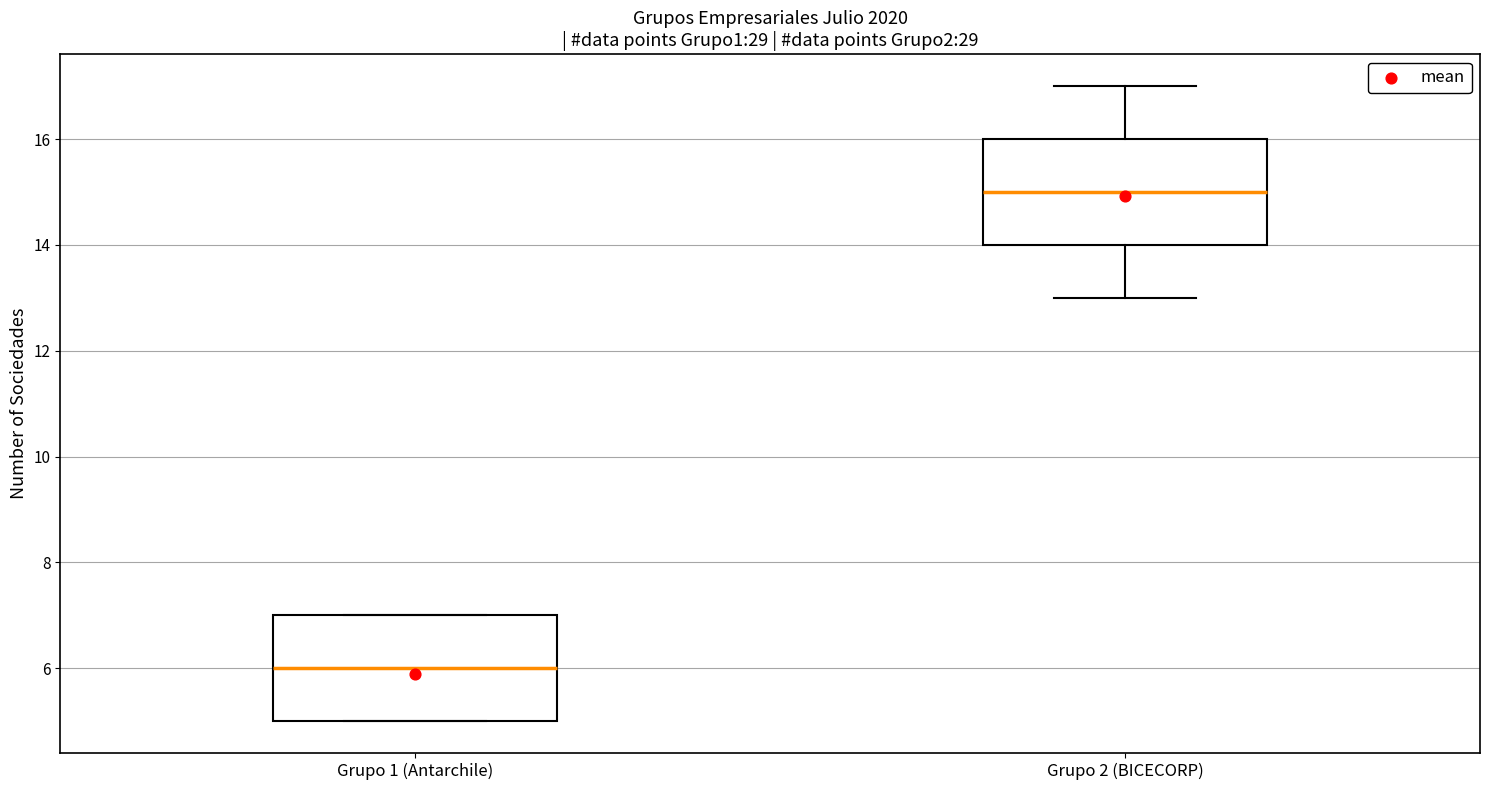

Where does the median line of the box for Grupo 2 (BICECORP) sit on the y-axis? The values are not printed on the chart, so give them approximately, as read against the axis.

15